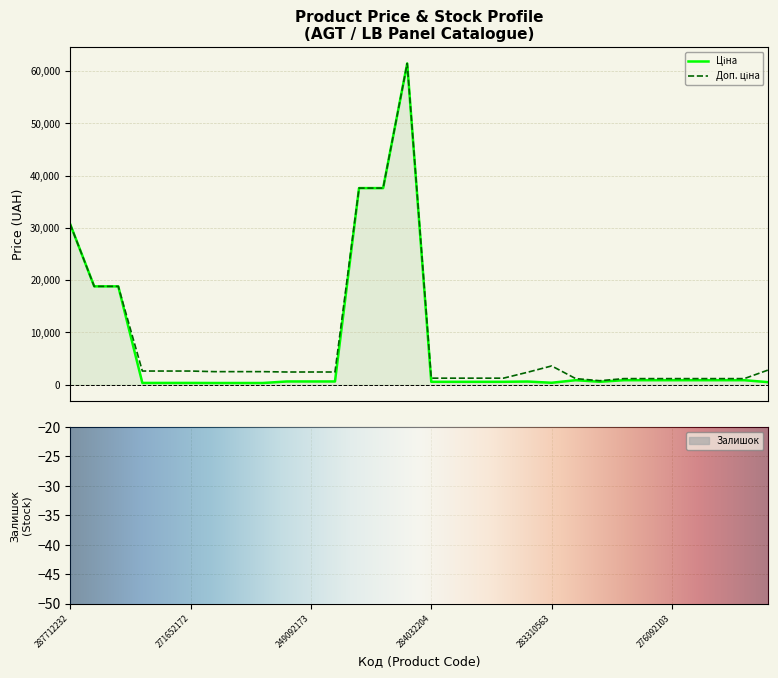

Rank the categories by Доп. ціна value from lowest to highest.

276092107, 276092108, 276092105, 276092104, 276092103, 276092035, 276092109, 276092106, 284032204, 284032203, 284032208, 284032207, 283220563, 249092174, 249092173, 249092172, 271642174, 271642173, 271642172, 271652174, 271652173, 271652172, 281720563, 283310563, 287692233, 287692231, 287712232, 285652233, 285652231, 285672232